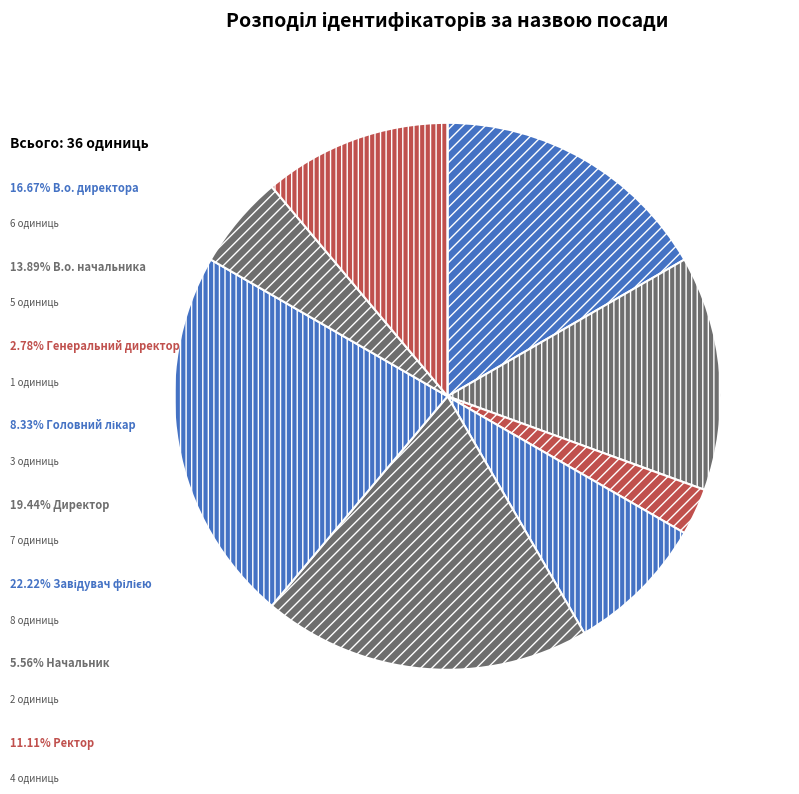

Is there any slice that represents more than half of the pie?

No